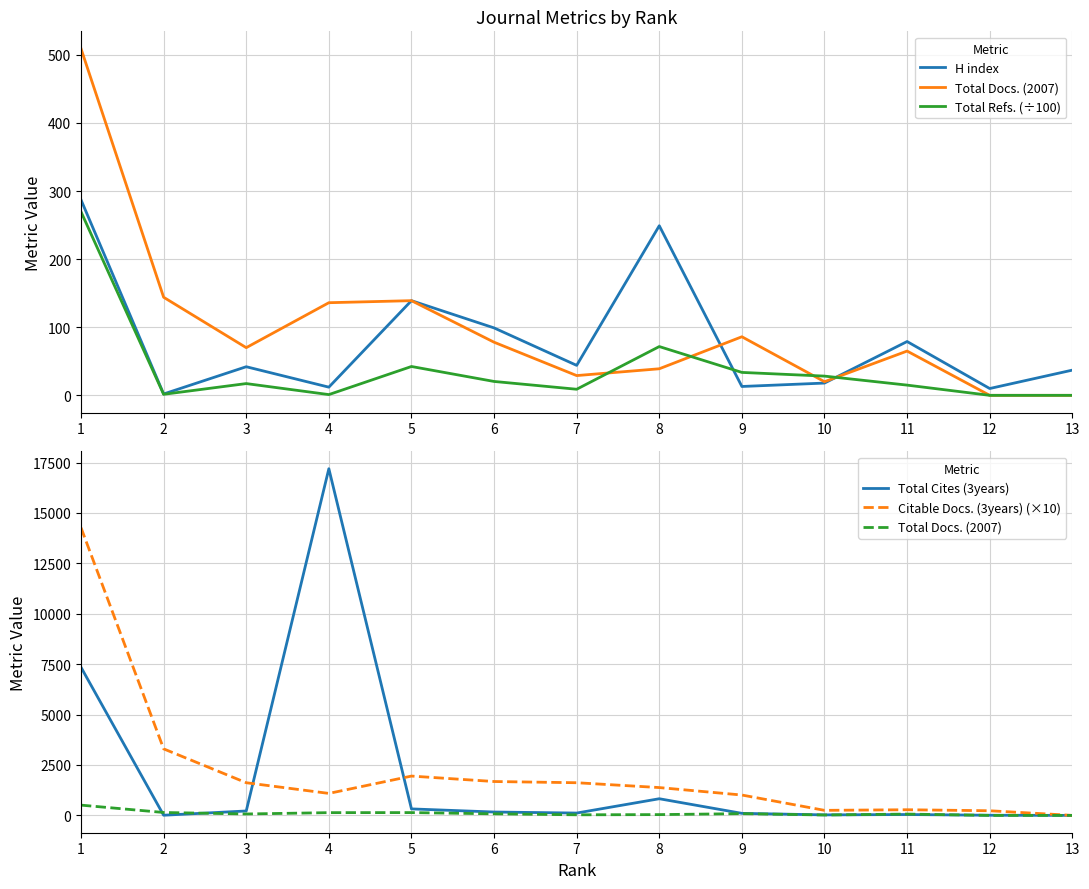

What is the difference between the Citable Docs. (3years) (×10) values at 2 and 4?

2210.0